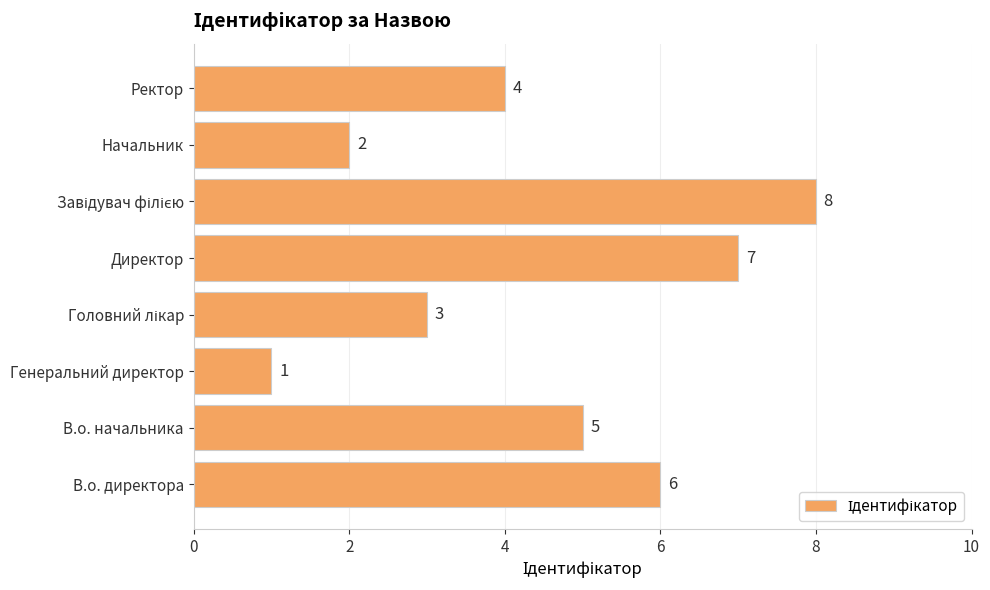

What is the greatest value displayed?

8